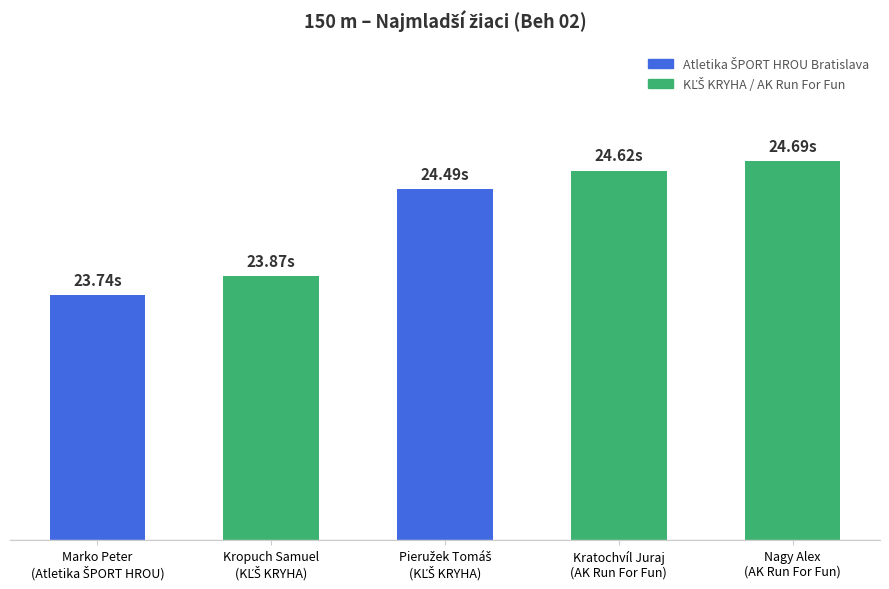

Does the chart contain any negative values?

No